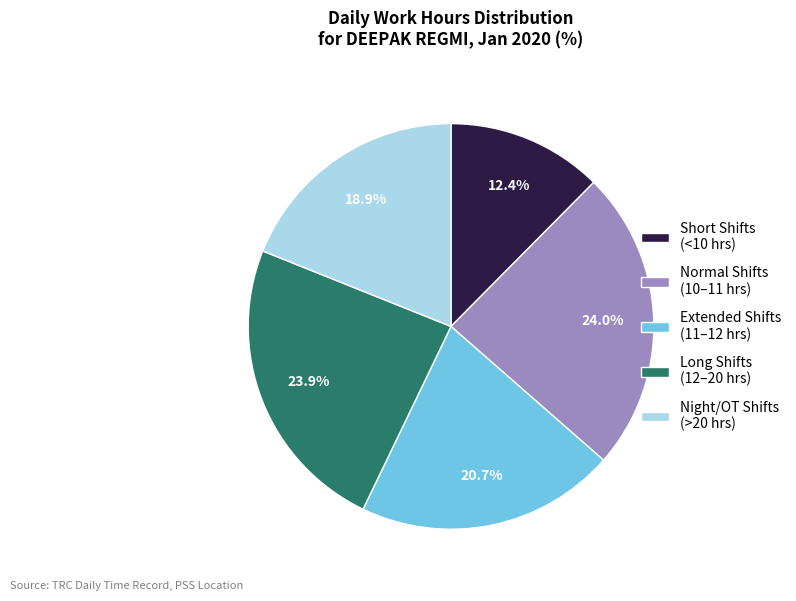

Which slice is the smallest?

Short Shifts (<10 hrs)